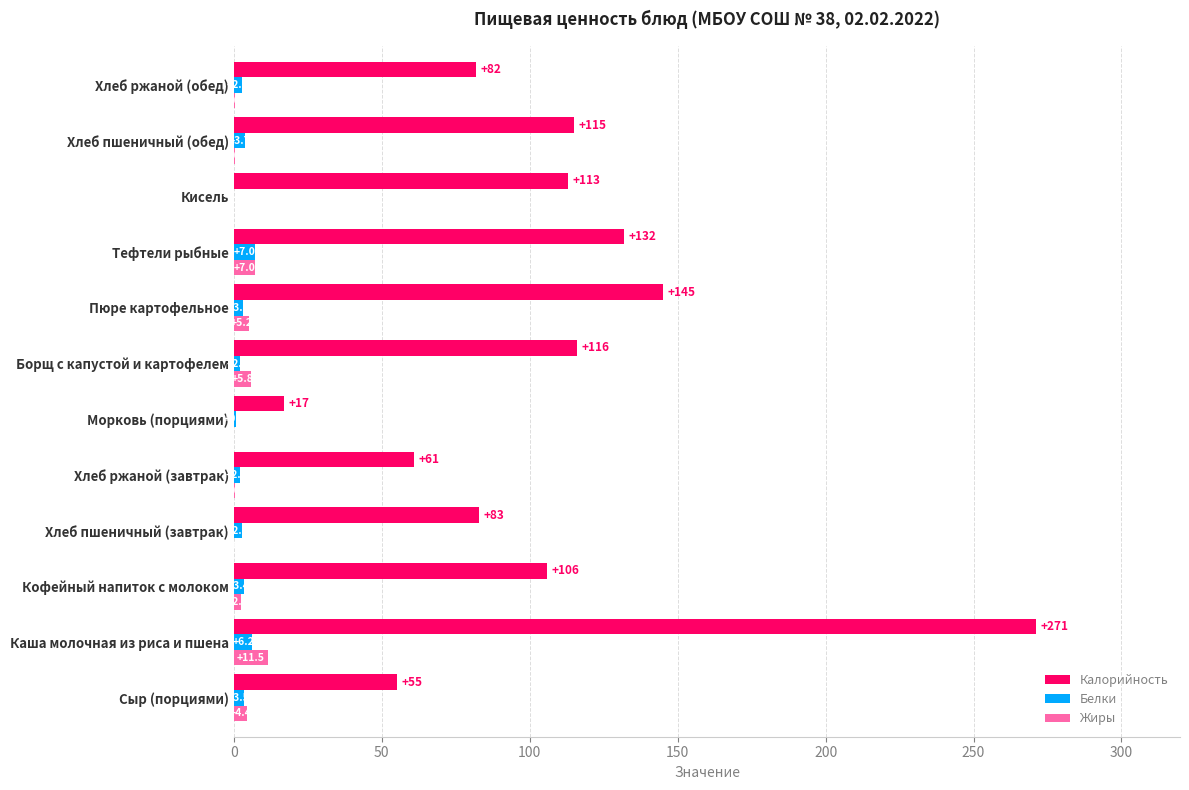

What is the sum of all Калорийность values?

1296.0